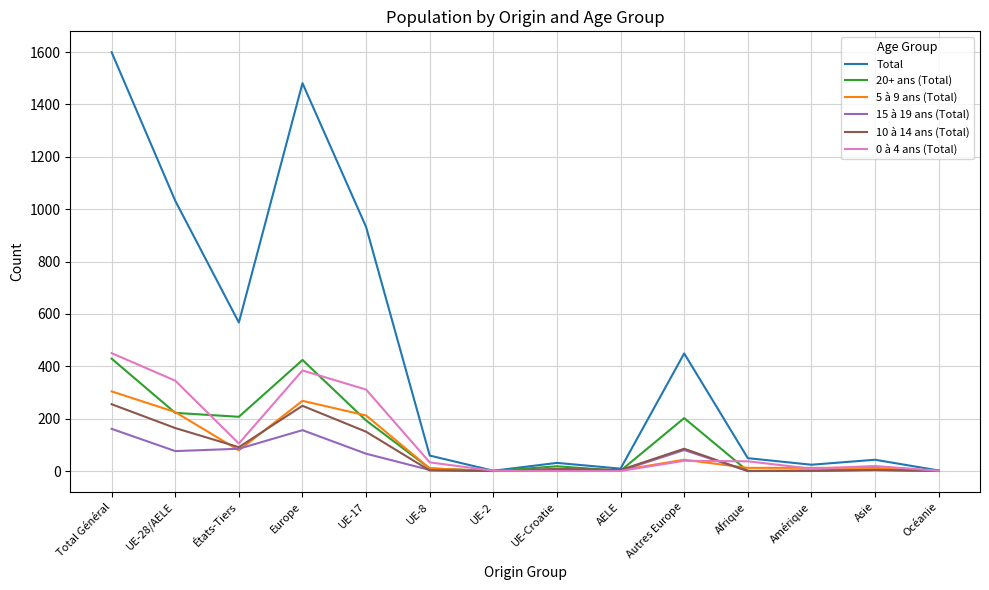

Which series changed the most between Total Général and UE-28/AELE?

Total